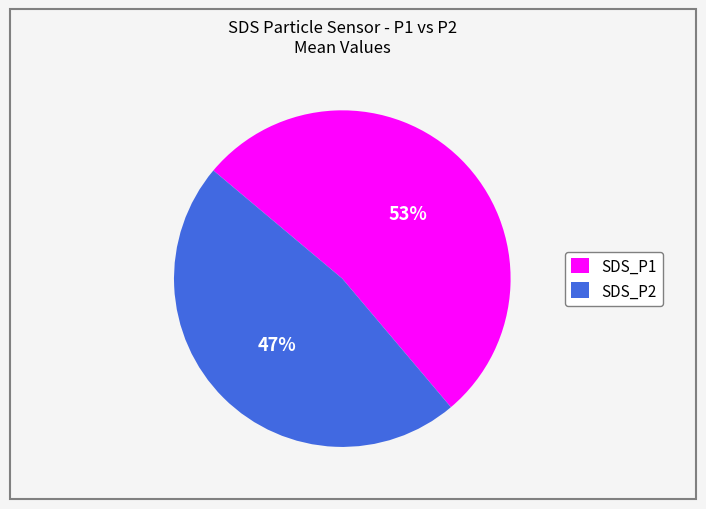

The SDS_P2 slice represents 38% of the pie. True or false?

False